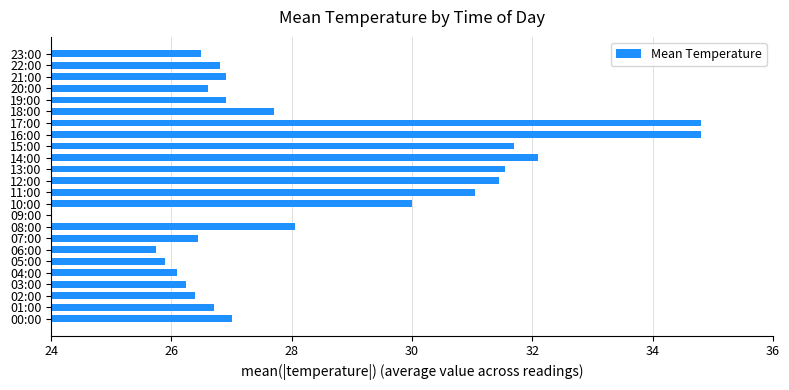

What is the value of the 3rd bar from the left?

26.4